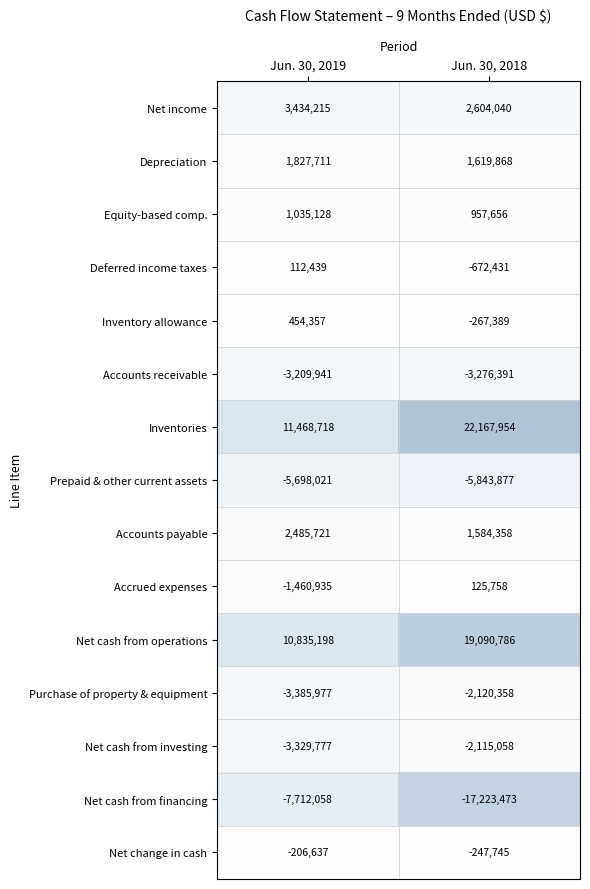

How many negative values does the Inventory allowance series have?

1